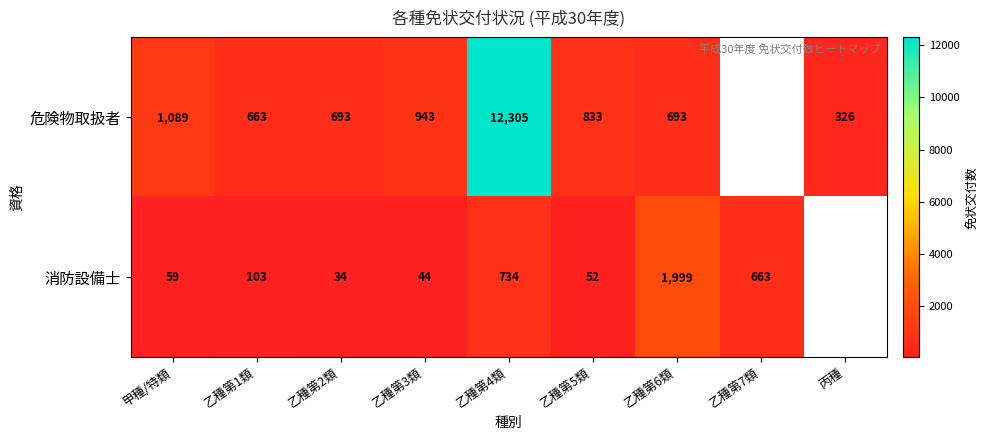

Between 乙種第1類 and 乙種第5類, which is larger?

乙種第5類